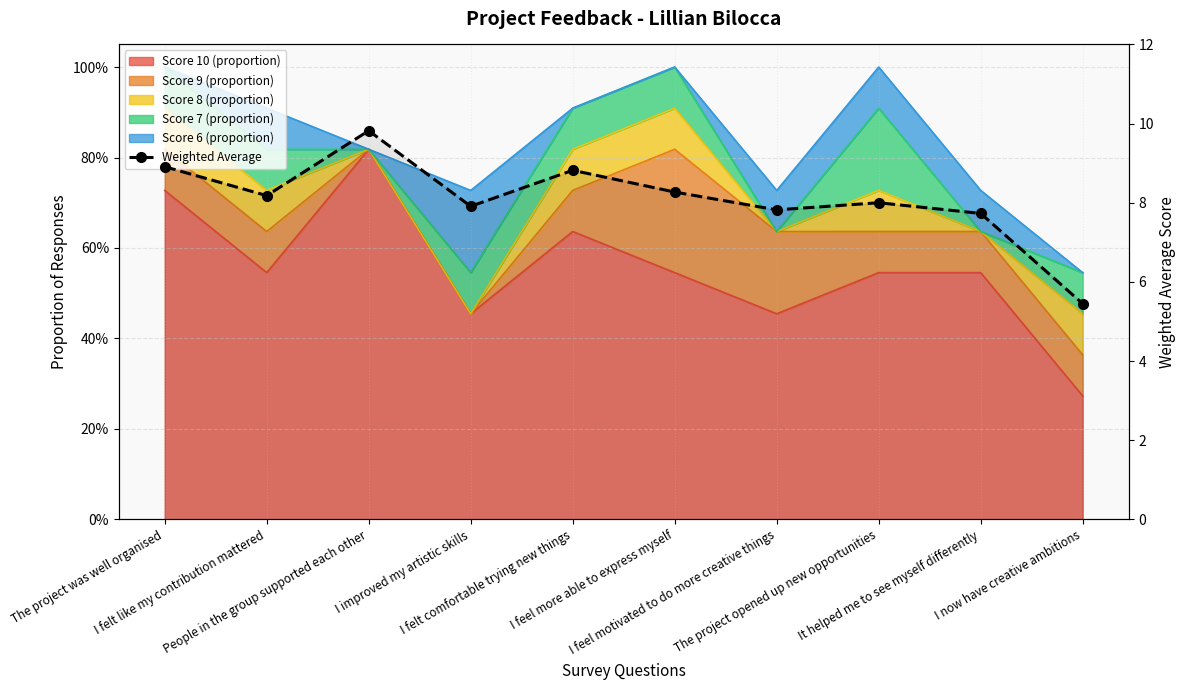

What is the sum of the values at I felt like my contribution mattered and The project opened up new opportunities?

16.2